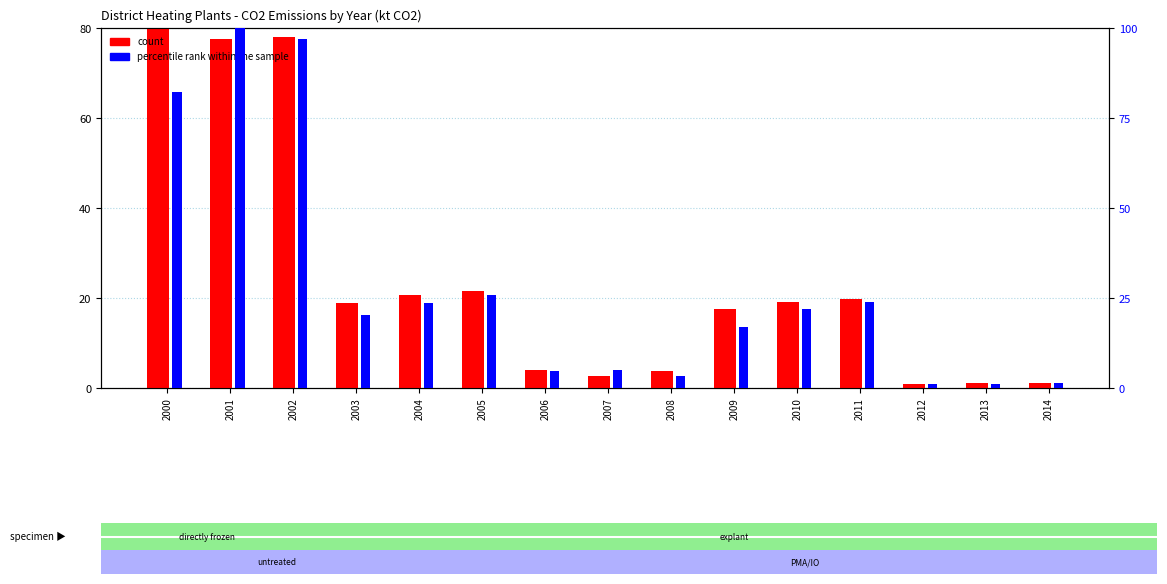

Does the chart contain any negative values?

No